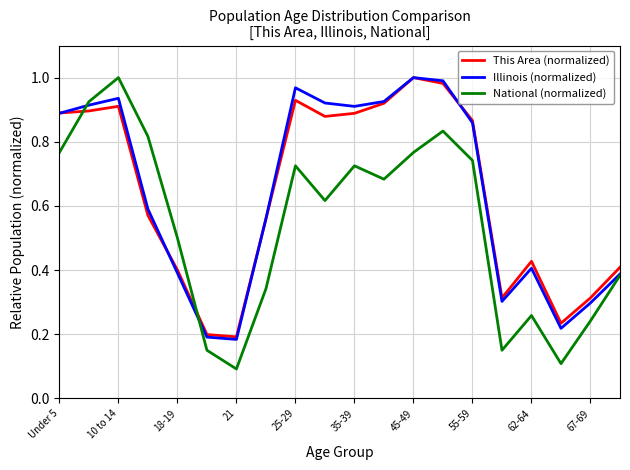

Which series ends up on top after the final intersection of This Area (normalized) and National (normalized)?

This Area (normalized)